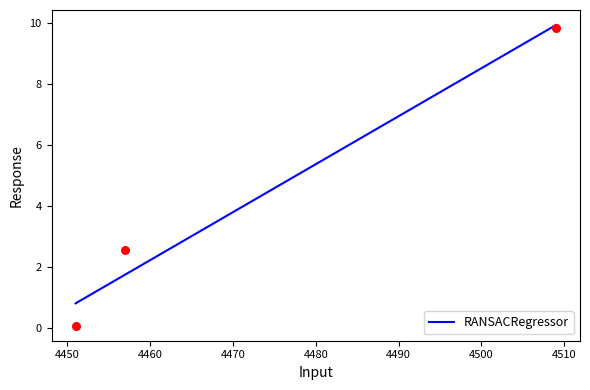

What is the highest value of the RANSACRegressor series?

9.9